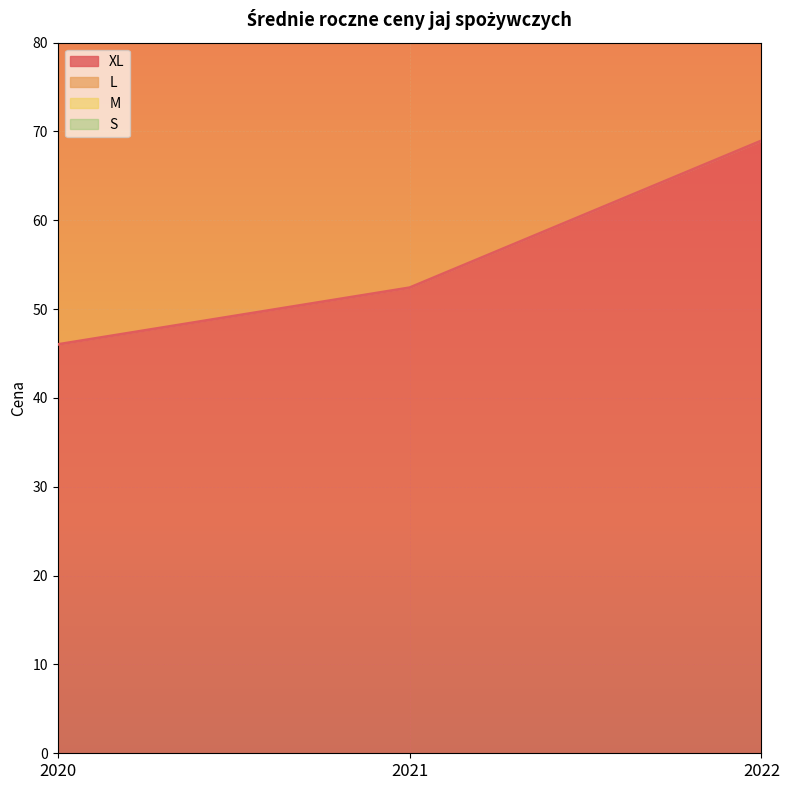

What is the value of the S point at the 2nd from the left?

94.9